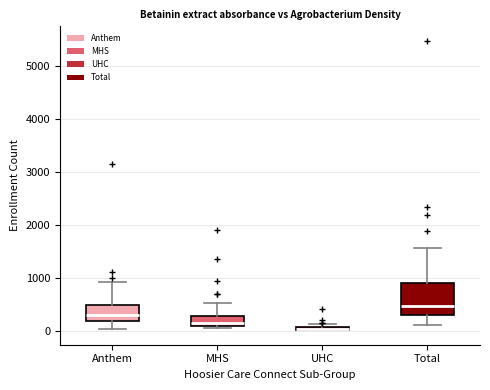

Where is the upper edge of the box for MHS on the y-axis? The values are not printed on the chart, so give them approximately, as read against the axis.

300